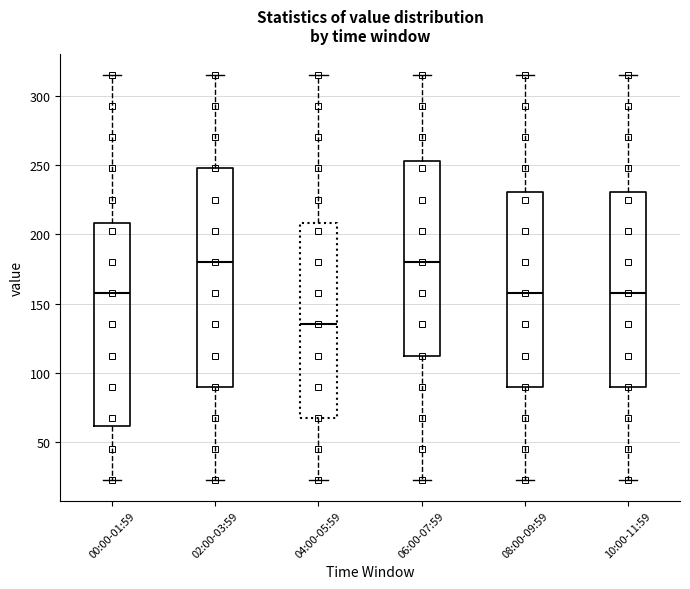

Where does the median line of the box for 02:00-03:59 sit on the y-axis? The values are not printed on the chart, so give them approximately, as read against the axis.

180